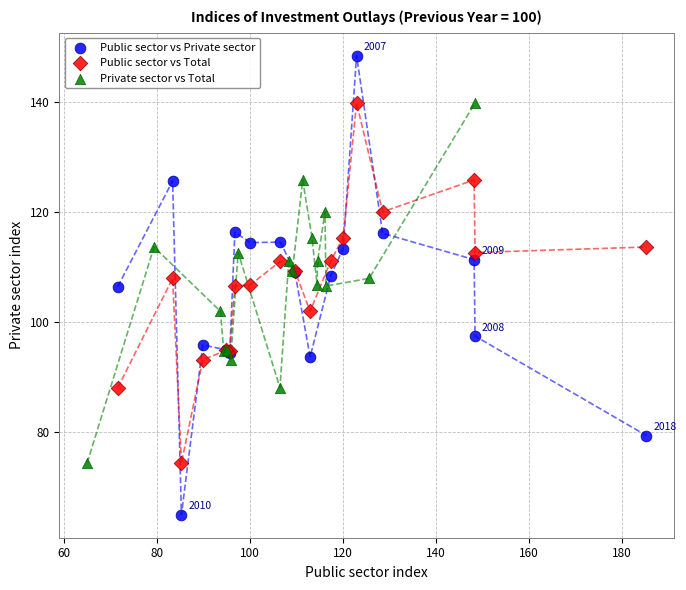

What are all the series names shown in the legend?

Public sector vs Private sector, Public sector vs Total, Private sector vs Total